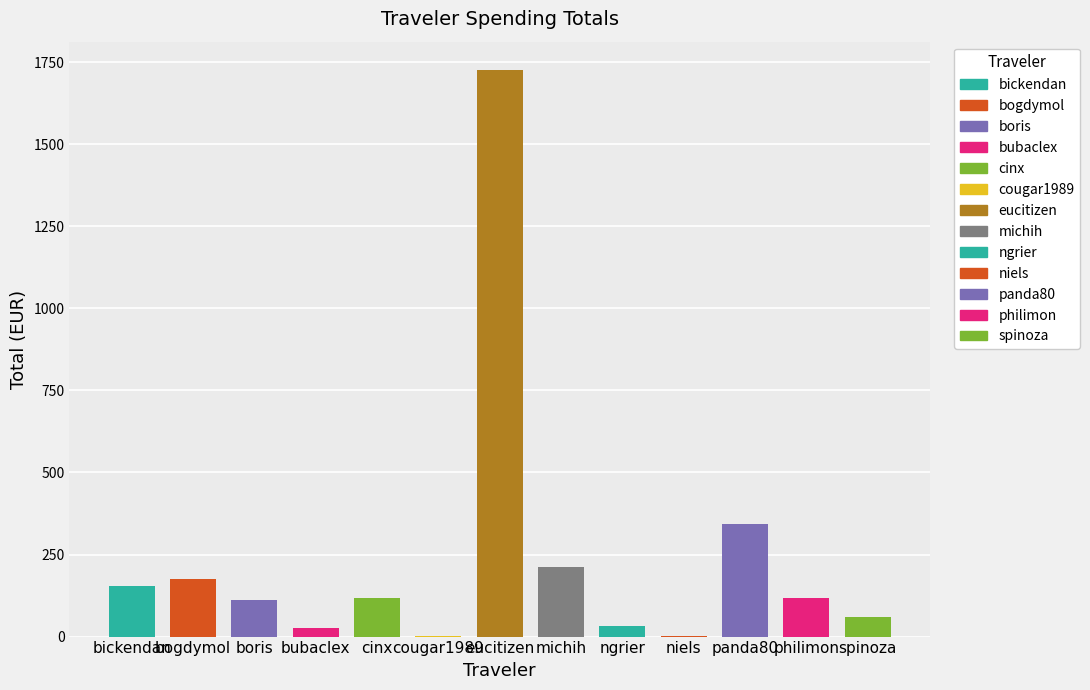

Count the number of values greater than 116.

7